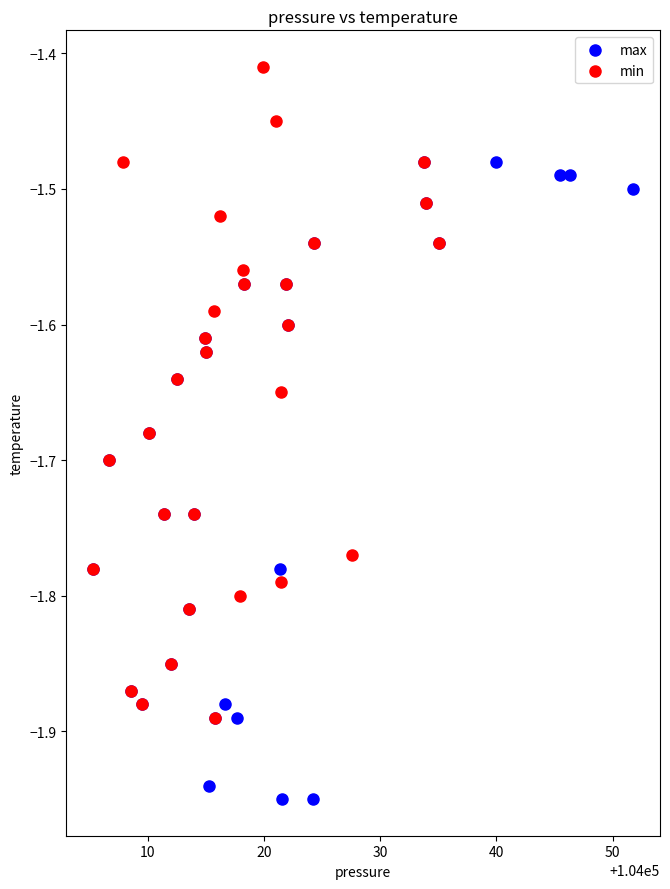

What are all the series names shown in the legend?

max, min